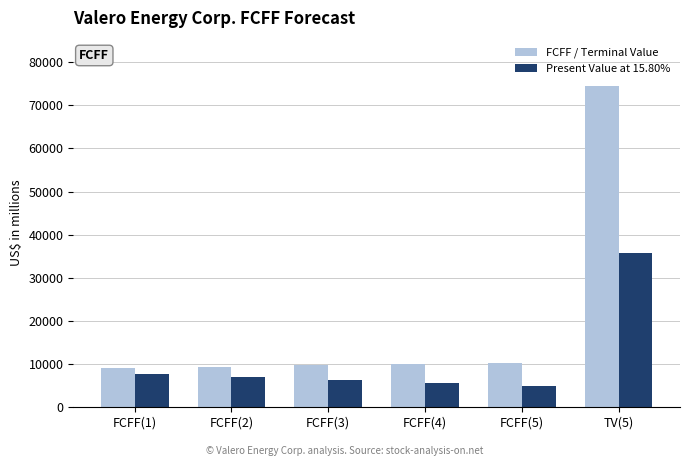

The value of Present Value at 15.80% at FCFF(1) is 7817. True or false?

True